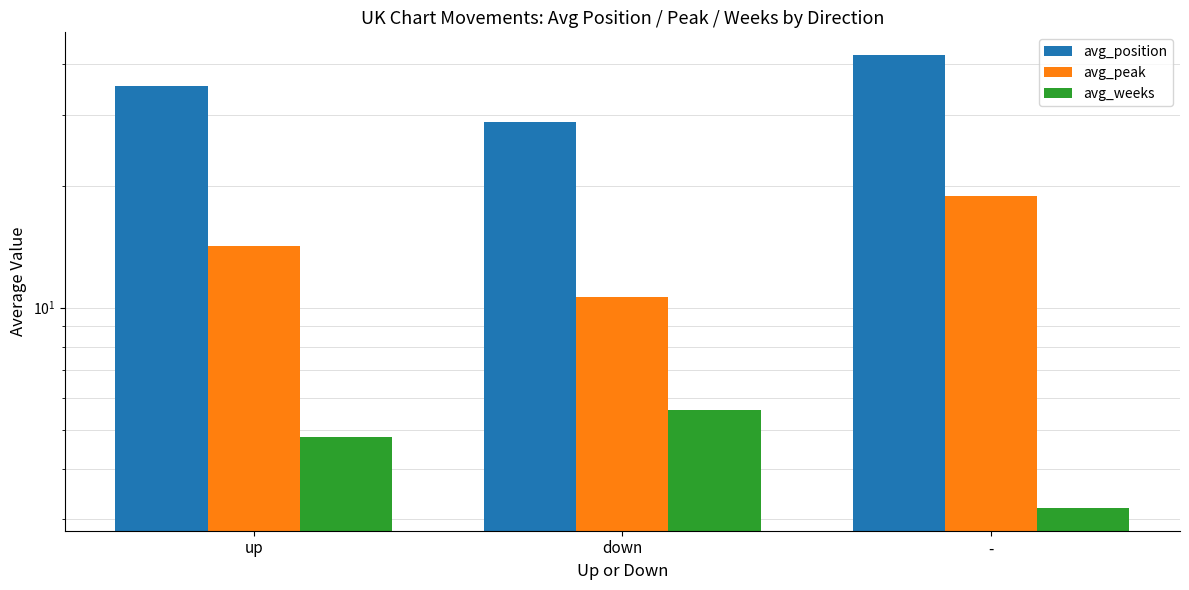

Count the number of data series in this chart.

3